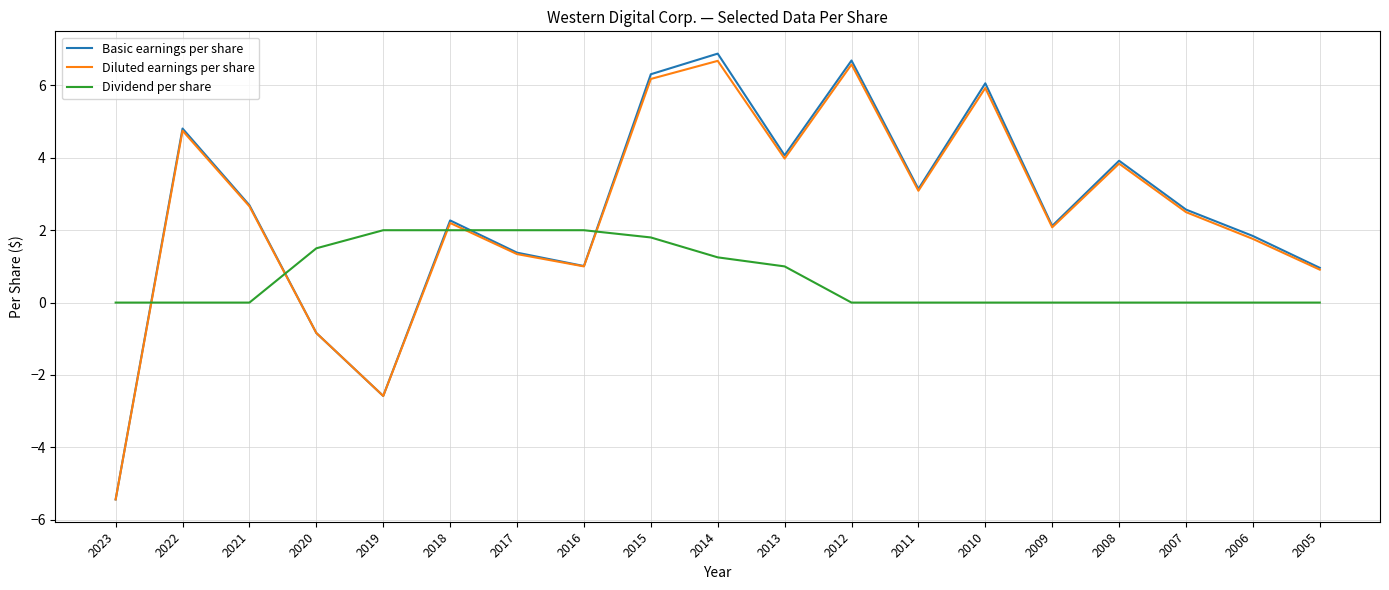

What is the smallest value displayed?

-5.4